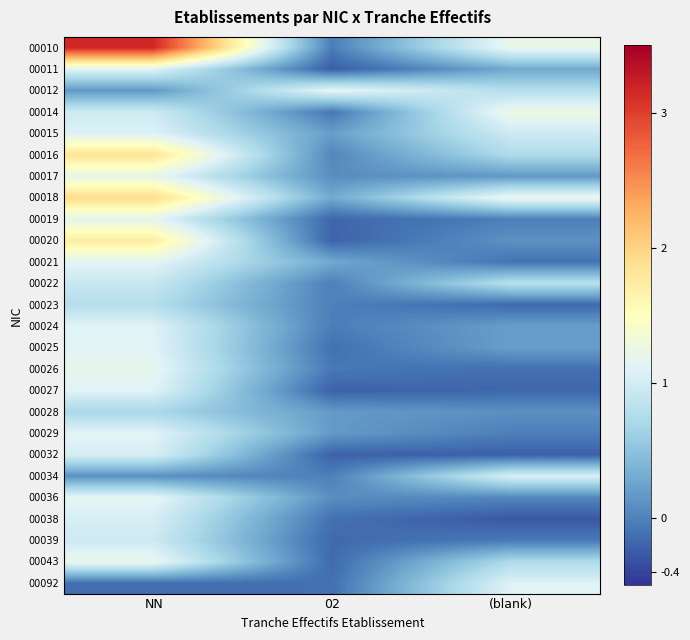

List the series in order of their peak value, highest first.

00010, 00018, 00016, 00020, 00014, 00043, 00017, 00026, 00012, 00019, 00036, 00021, 00029, 00025, 00011, 00027, 00024, 00092, 00015, 00032, 00034, 00038, 00039, 00022, 00023, 00028